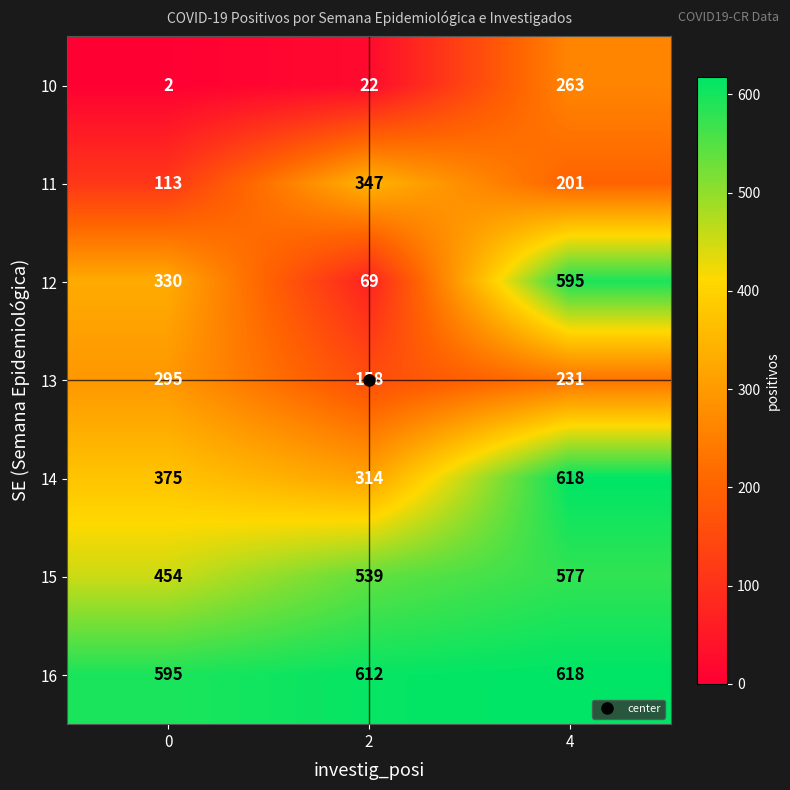

What is the difference between the 15 values at 2 and 4?

38